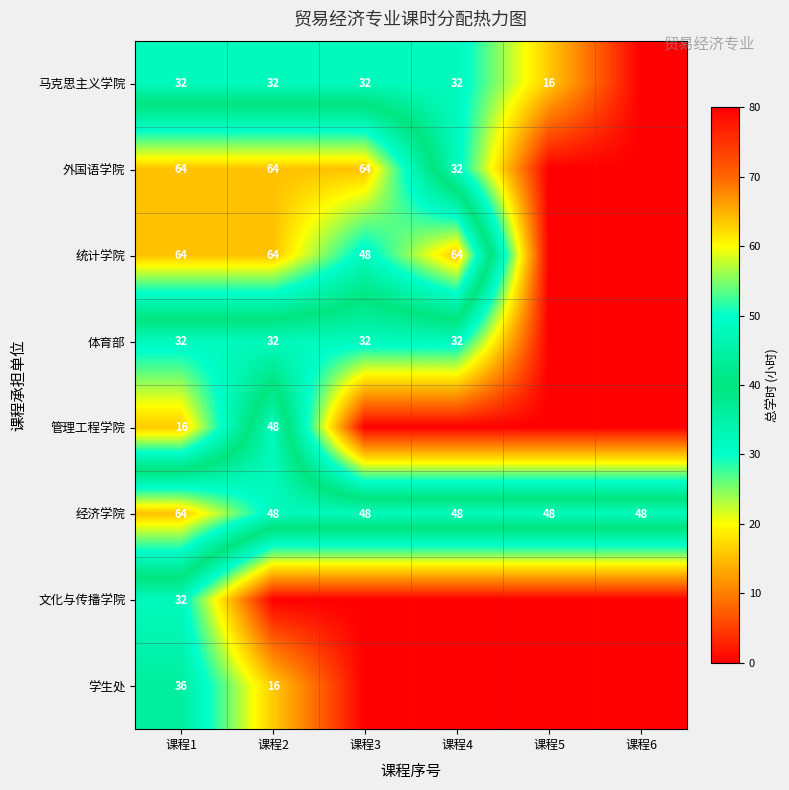

Is it true that 经济学院 equals 48 at 课程4?

True